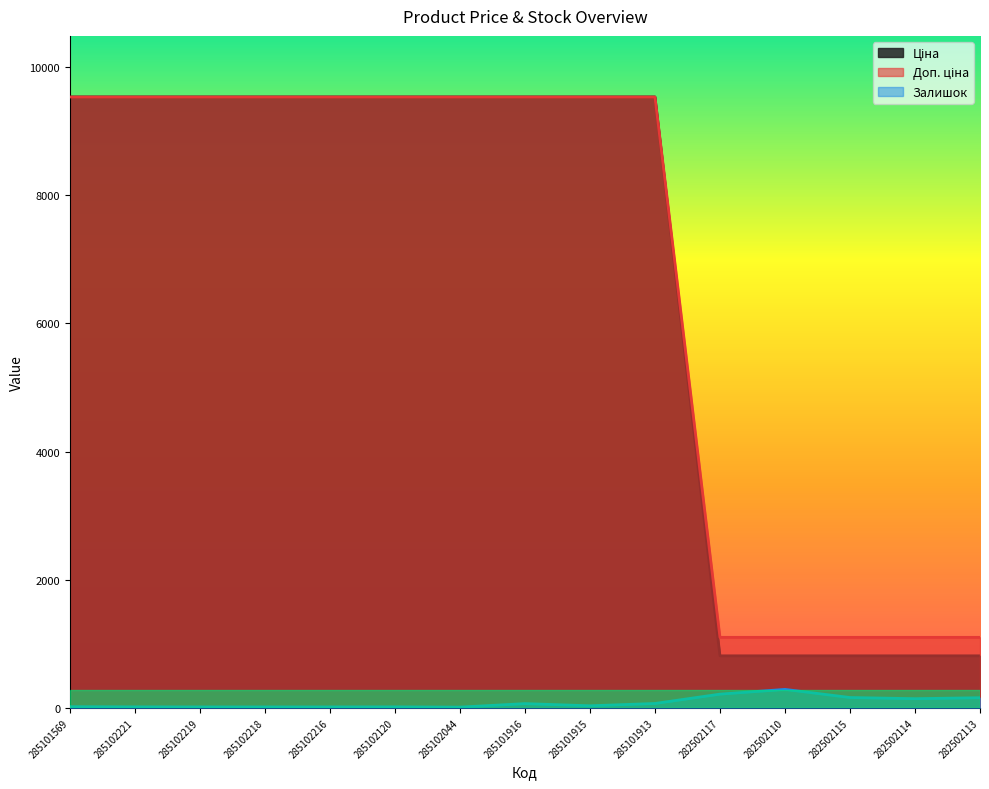

What is the difference between the Доп. ціна values at 285101916 and 282502113?

8430.6